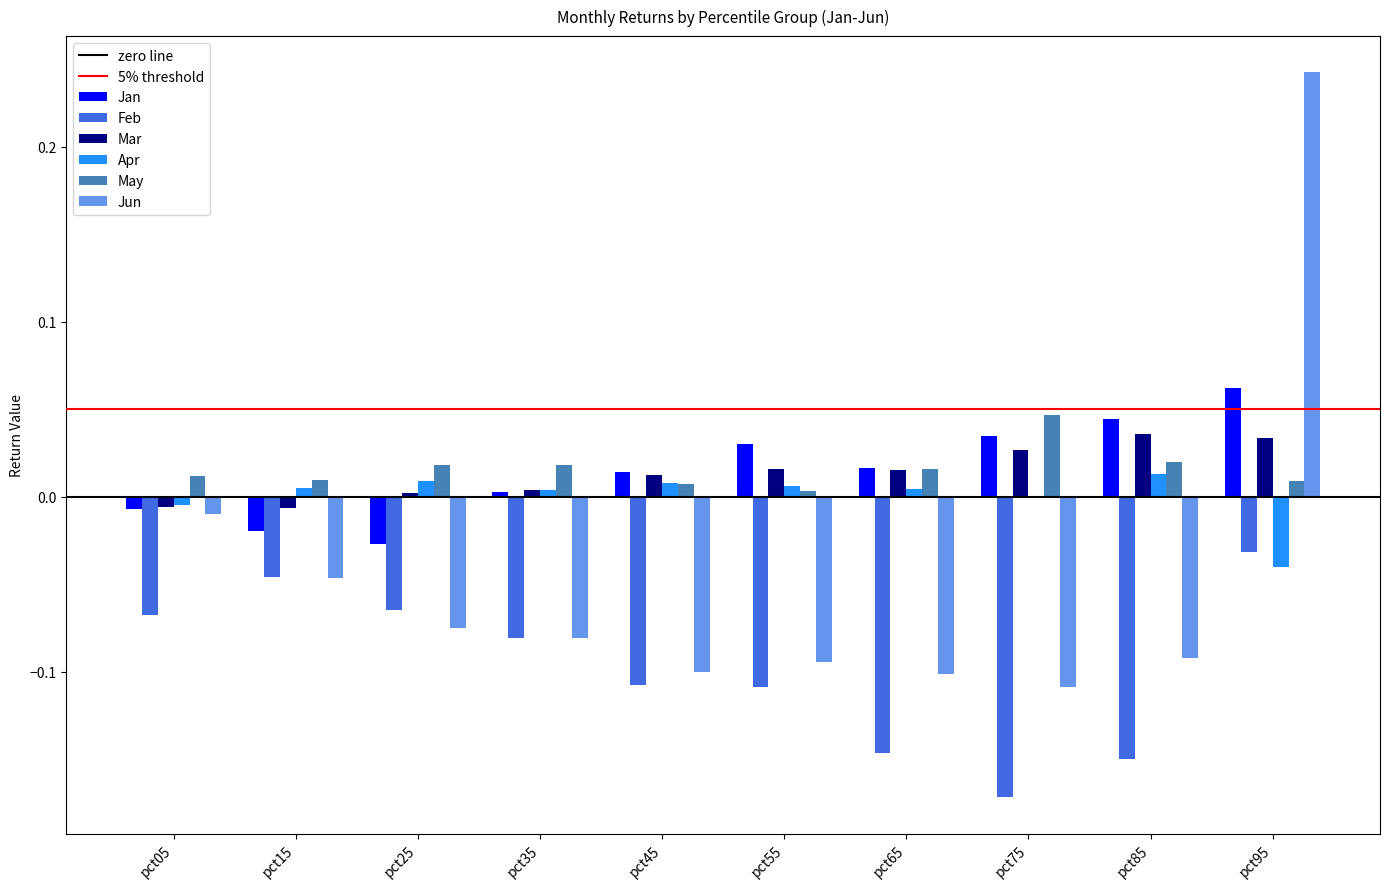

Is the value of Feb at pct35 greater than the value of Jan at pct15?

No